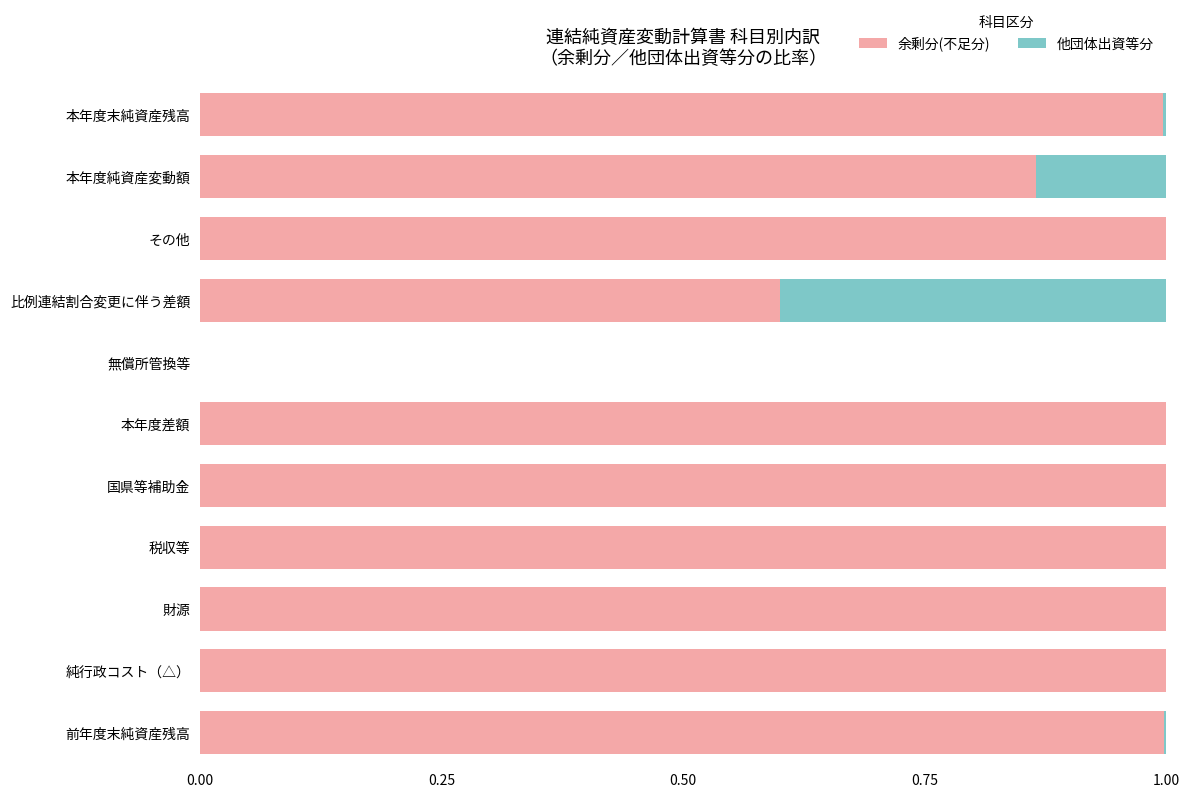

What is the sum of all 余剰分(不足分) values?

9.5